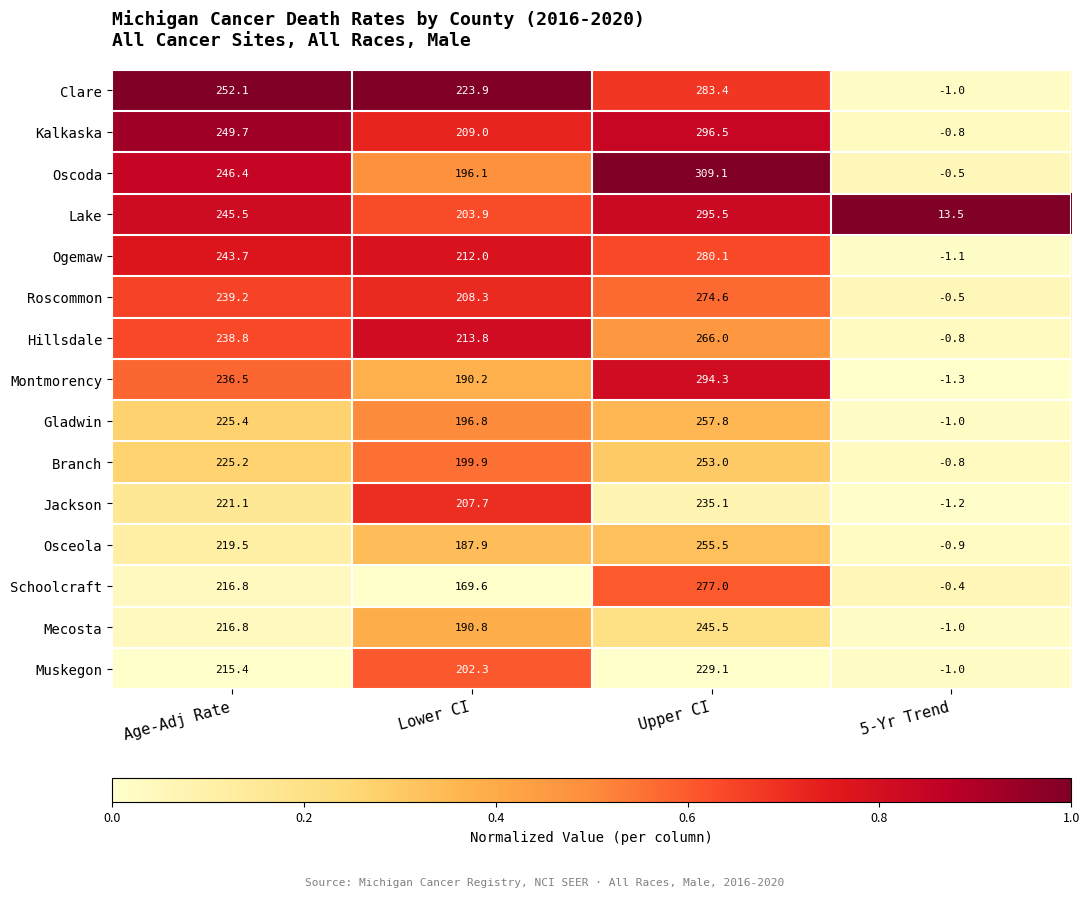

What is the total value across all series at Upper CI?

4052.5